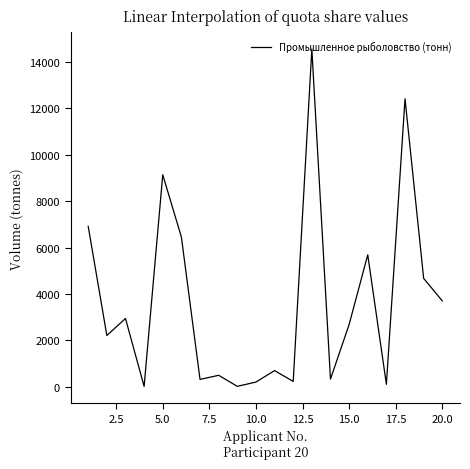

What is the difference between the maximum and minimum values?

14539.3